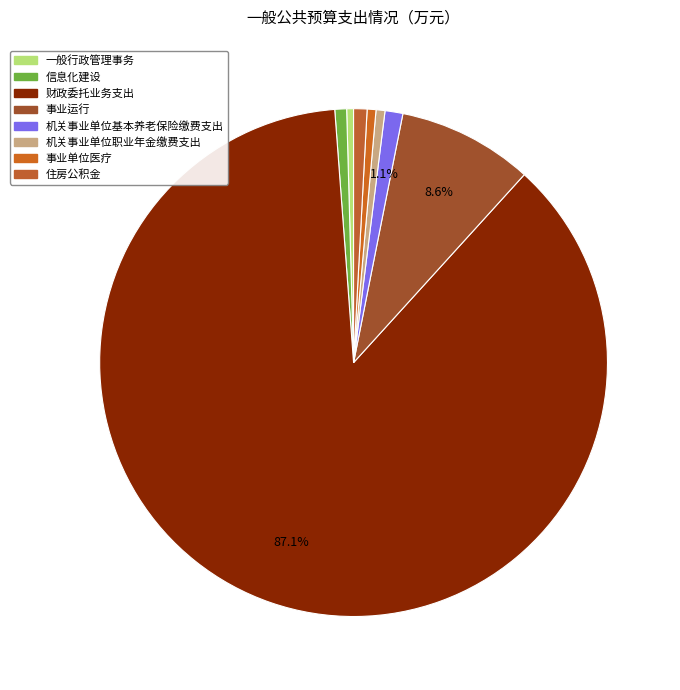

Combined, what portion of the pie is 事业单位医疗 and 机关事业单位基本养老保险缴费支出?

1.7%